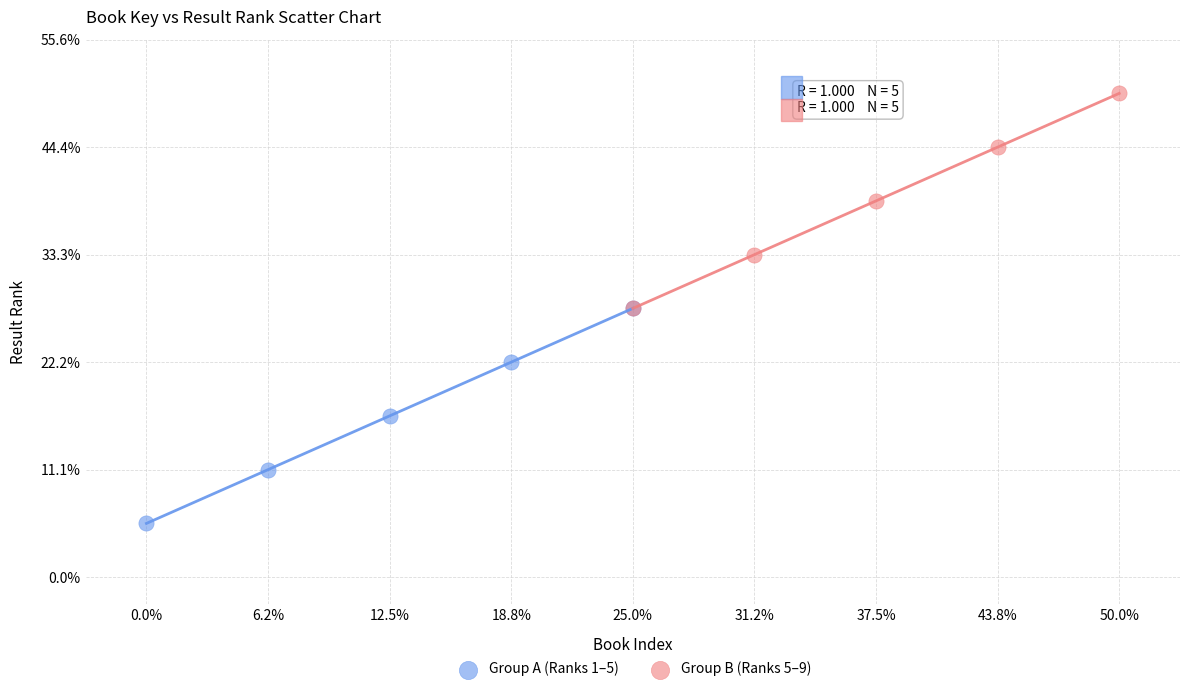

Which series reaches the minimum Y coordinate?

Group A (Ranks 1–5)